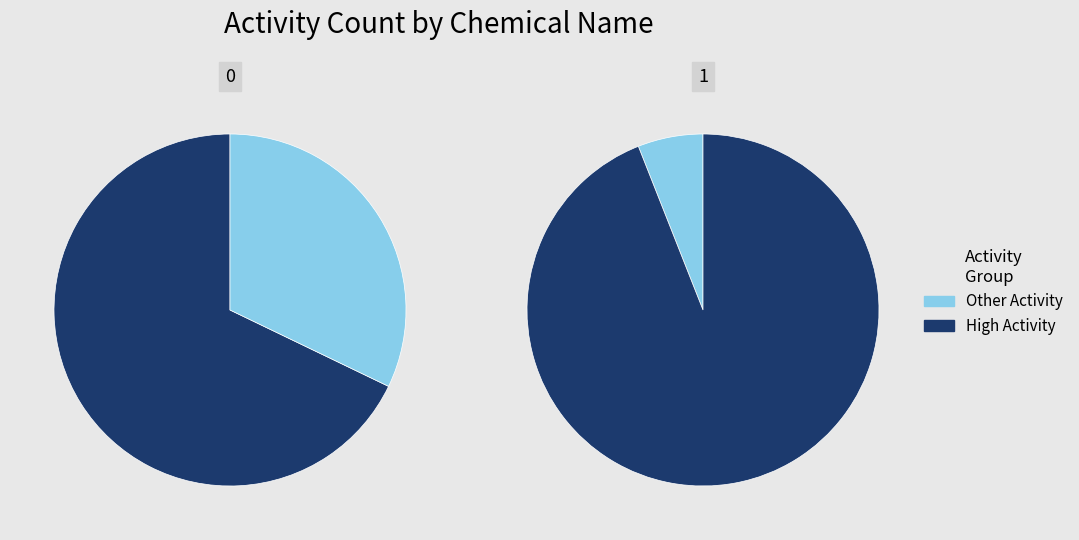

Combined, do MYRCENE and GERANYL-ACETATE account for over 50%?

No